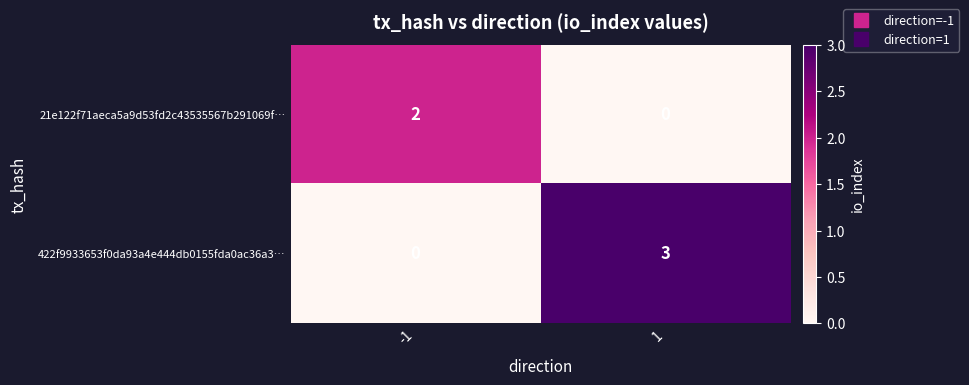

What is the difference between the maximum and minimum values in the 422f9933653f0da93a4e444db0155fda0ac36a3… series?

3